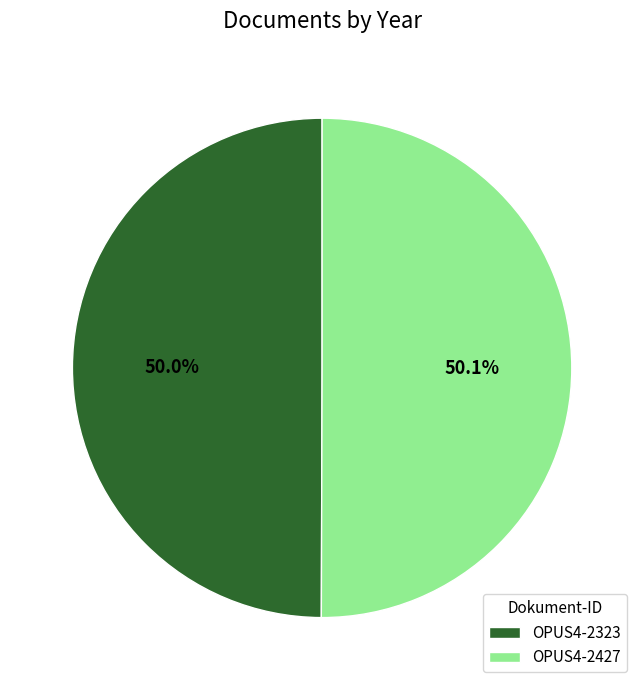

To the nearest percent, what is the combined percentage of OPUS4-2323 and OPUS4-2427?

100%